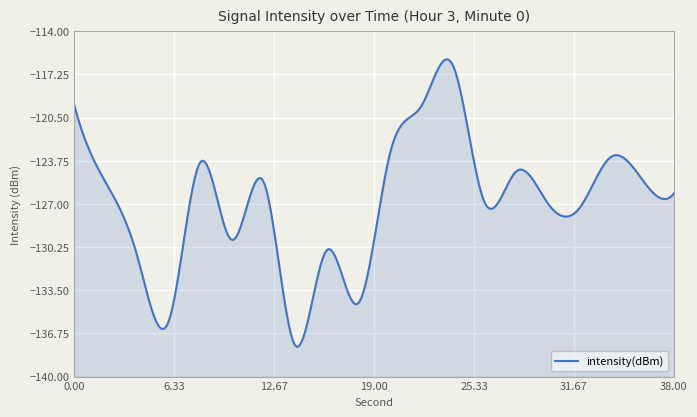

What is the value of the 9th point from the left?

-130.5